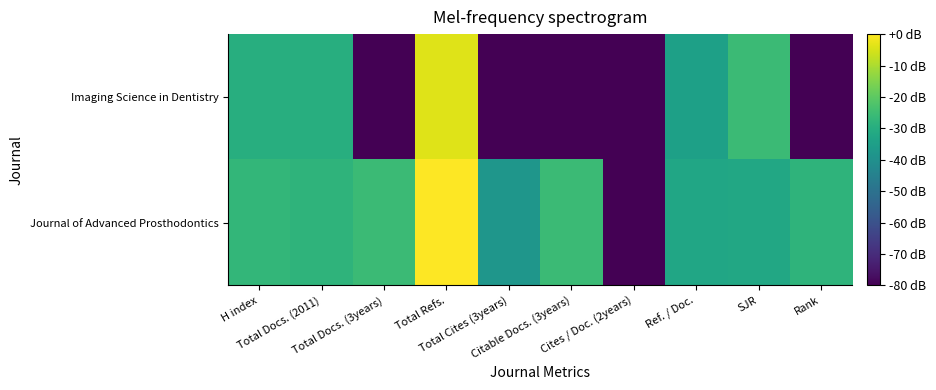

Reading left to right, what are all the values shown in this chart?

Journal of Advanced Prosthodontics: H index=-27.1	Total Docs. (2011)=-28.1	Total Docs. (3years)=-25.5	Total Refs.=-0.0	Total Cites (3years)=-37.9	Citable Docs. (3years)=-25.5	Cites / Doc. (2years)=-80.0	Ref. / Doc.=-32.5	SJR=-32.2	Rank=-28.1
Imaging Science in Dentistry: H index=-29.8	Total Docs. (2011)=-29.8	Total Docs. (3years)=-80.0	Total Refs.=-3.9	Total Cites (3years)=-80.0	Citable Docs. (3years)=-80.0	Cites / Doc. (2years)=-80.0	Ref. / Doc.=-34.6	SJR=-25.3	Rank=-80.0